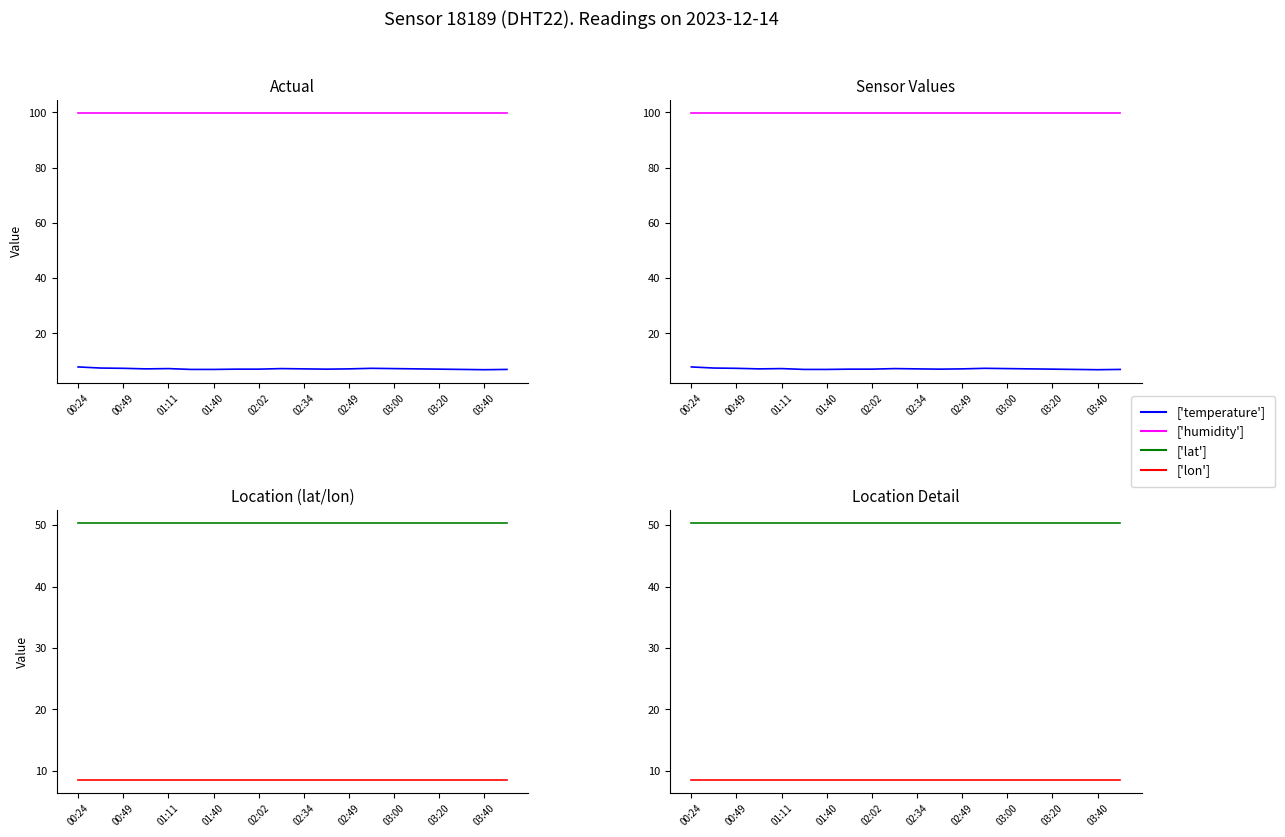

At which label is humidity closest to 99?

00:24